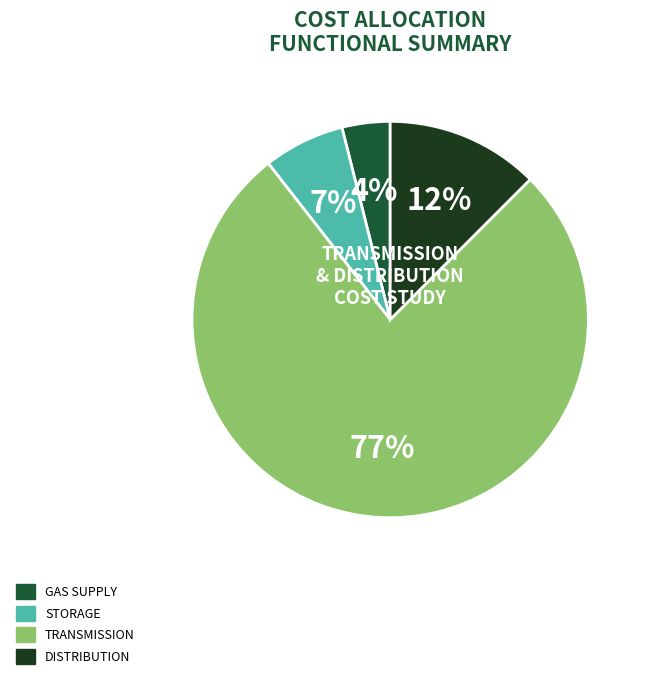

Does any single category account for the majority?

Yes